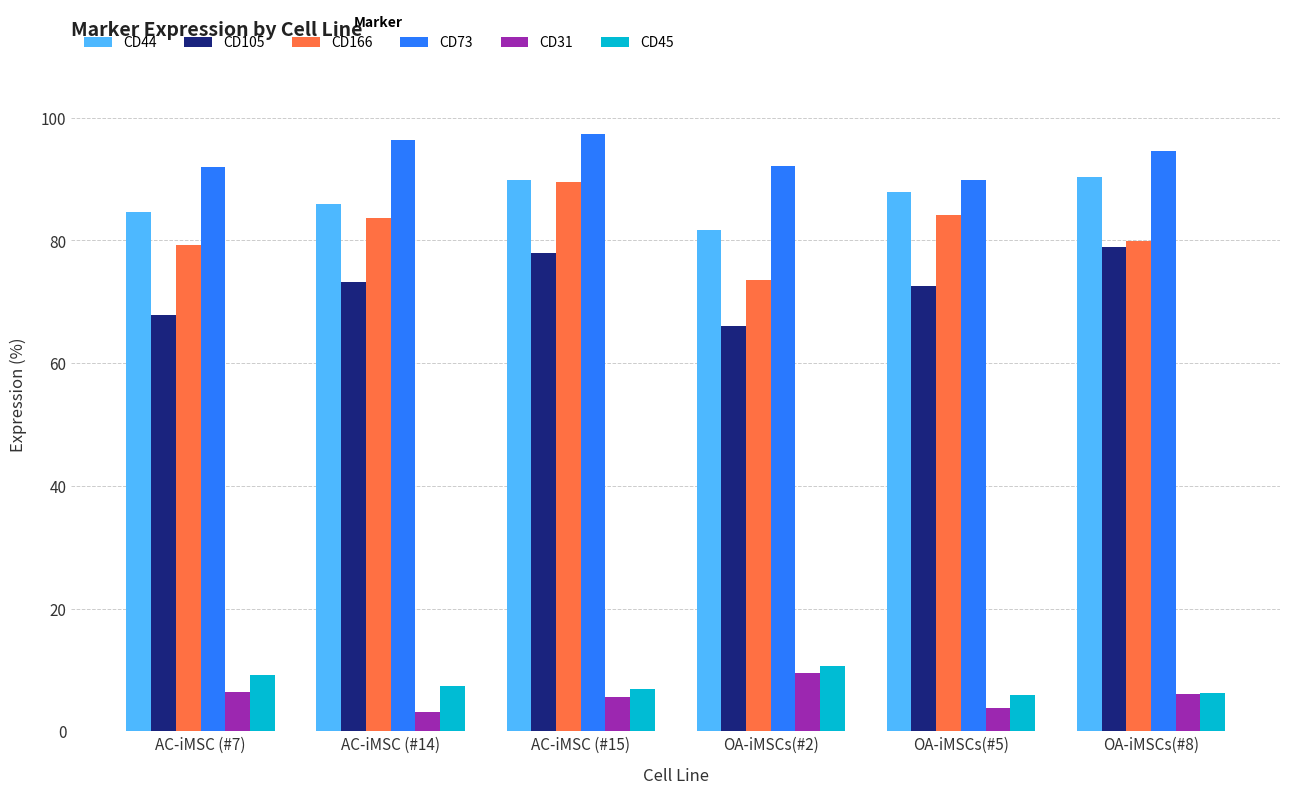

The value of CD105 at AC-iMSC (#7) is 44.5. True or false?

False